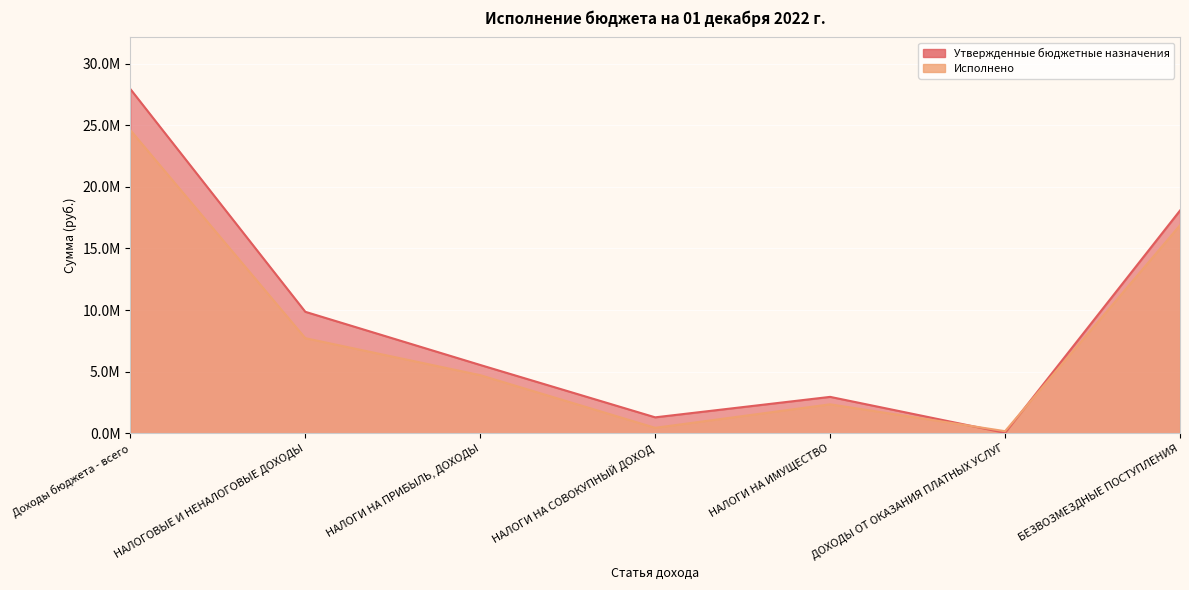

What value does the Исполнено series have at БЕЗВОЗМЕЗДНЫЕ ПОСТУПЛЕНИЯ?

16882478.4